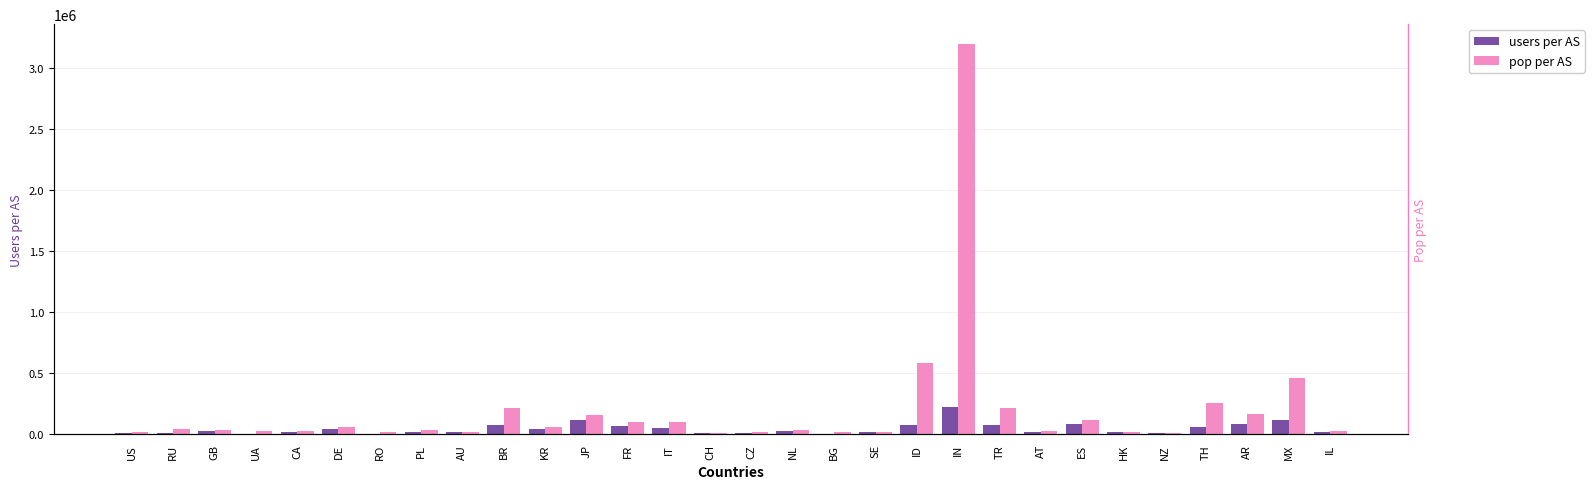

What are all the series names shown in the legend?

users per AS, pop per AS